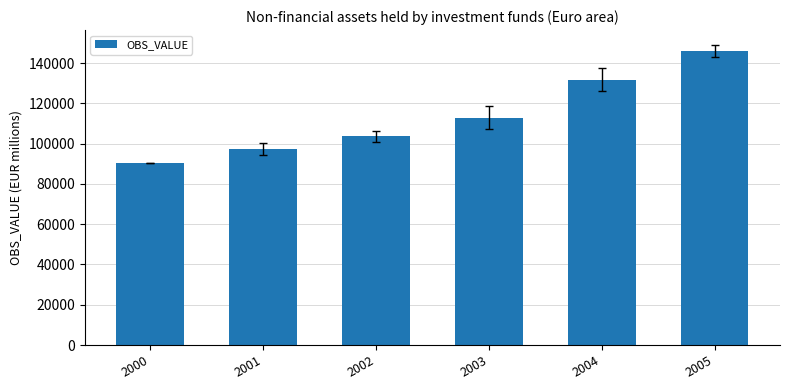

The chart shows a value of 90137.0 at 2000. True or false?

True